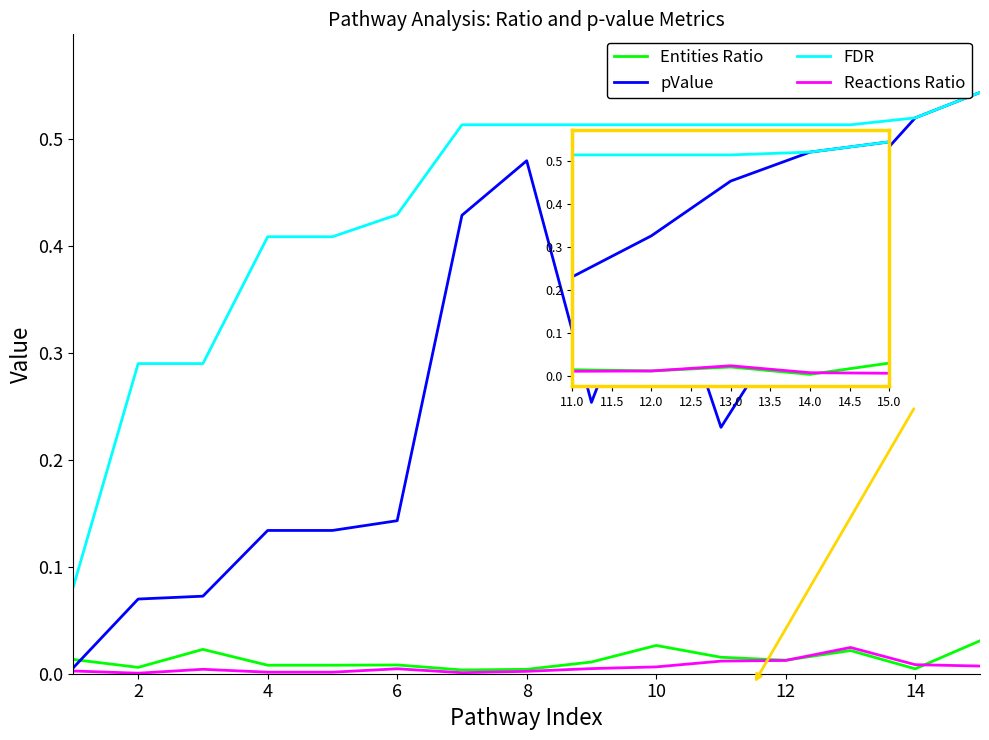

True or false: Reactions Ratio and FDR intersect in this chart.

False